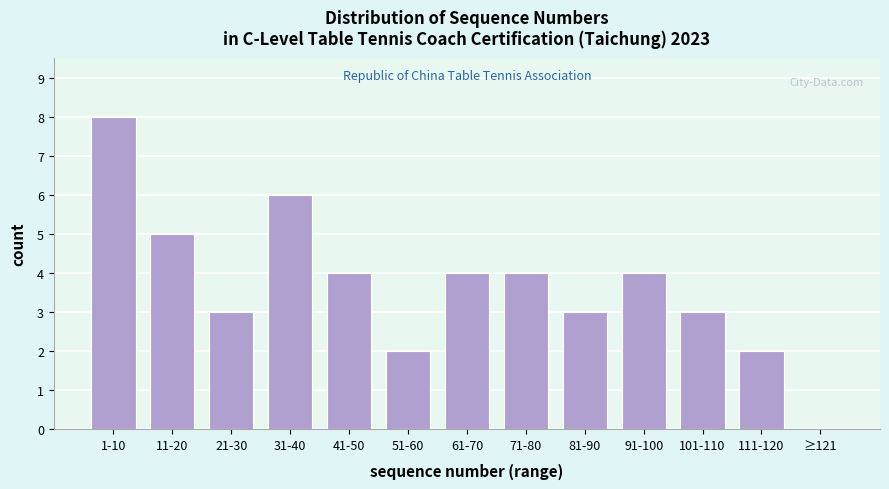

Reading left to right, list all the values displayed in this chart.

1-10=8	11-20=5	21-30=3	31-40=6	41-50=4	51-60=2	61-70=4	71-80=4	81-90=3	91-100=4	101-110=3	111-120=2	≥121=0